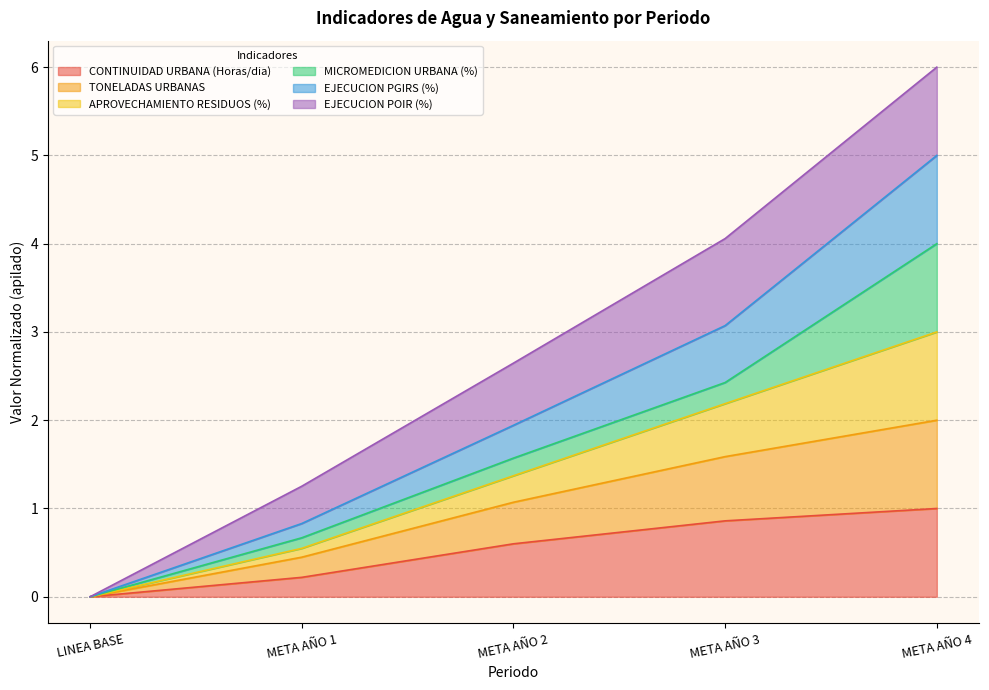

What is the maximum value for CONTINUIDAD URBANA (Horas/dia)?

1.0